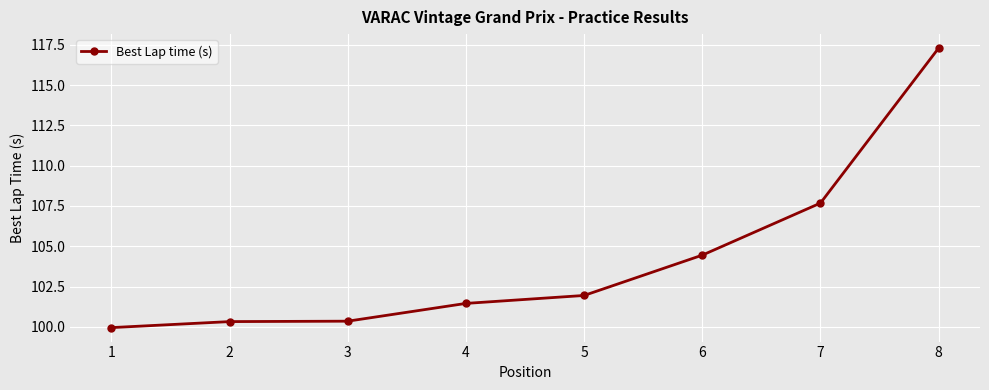

What is the value of the 1st point from the left?

100.0